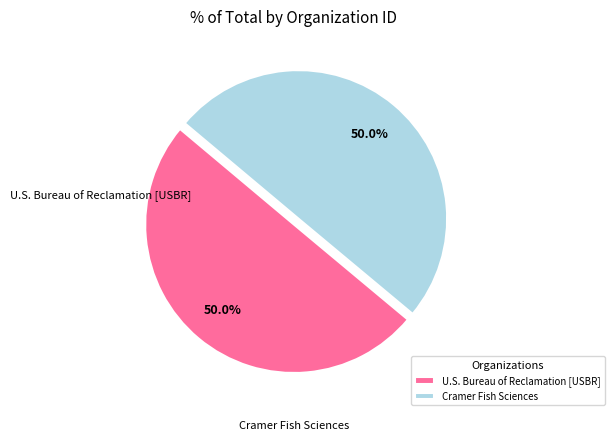

The Cramer Fish Sciences slice represents 50% of the pie. True or false?

True